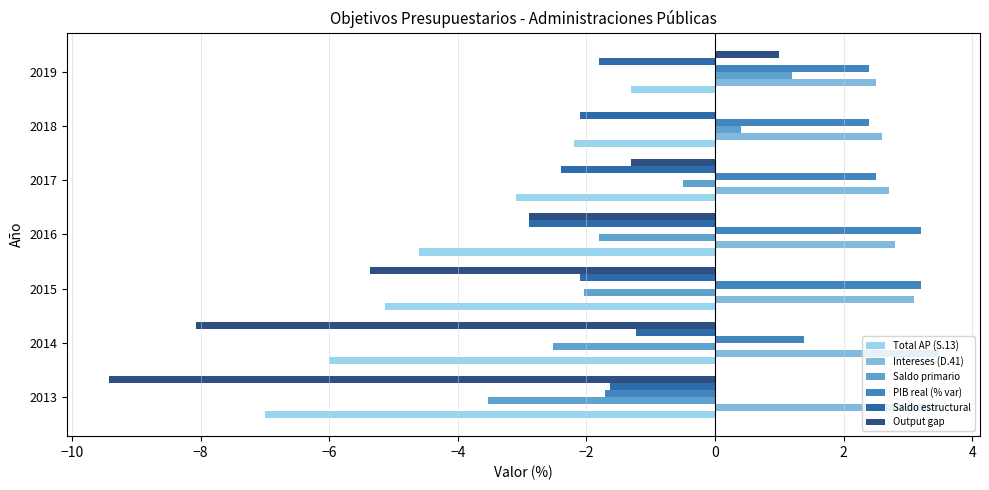

Is it true that Saldo primario equals -1.8 at 2016?

True